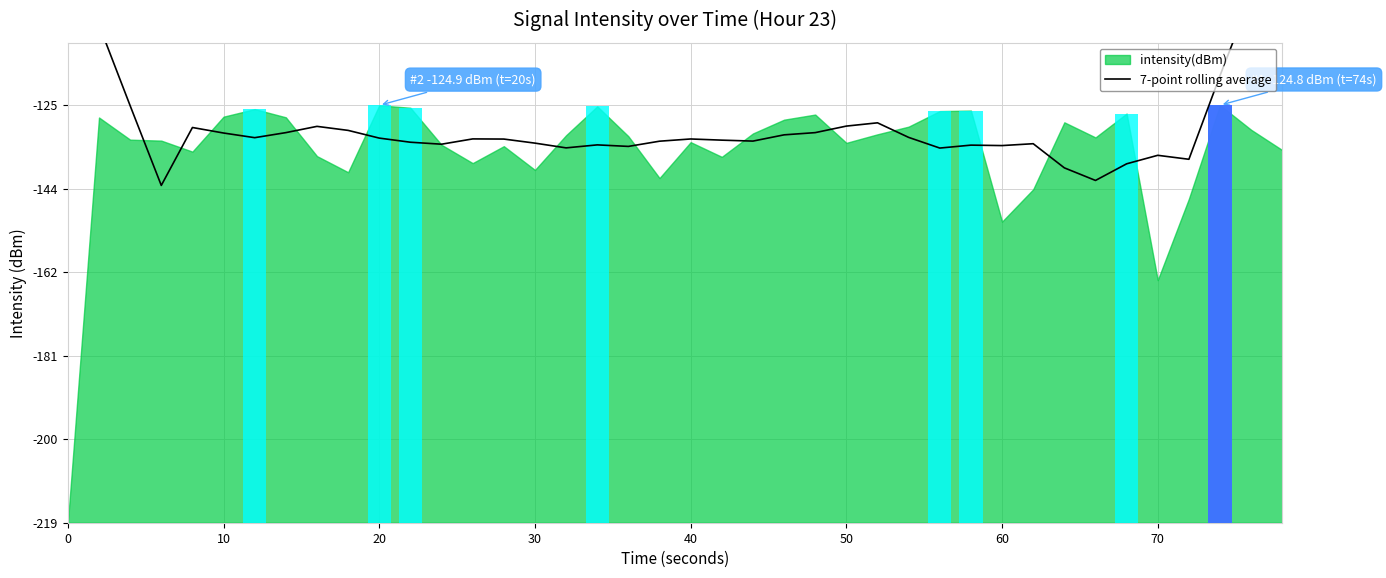

How many data points does each series have?

40